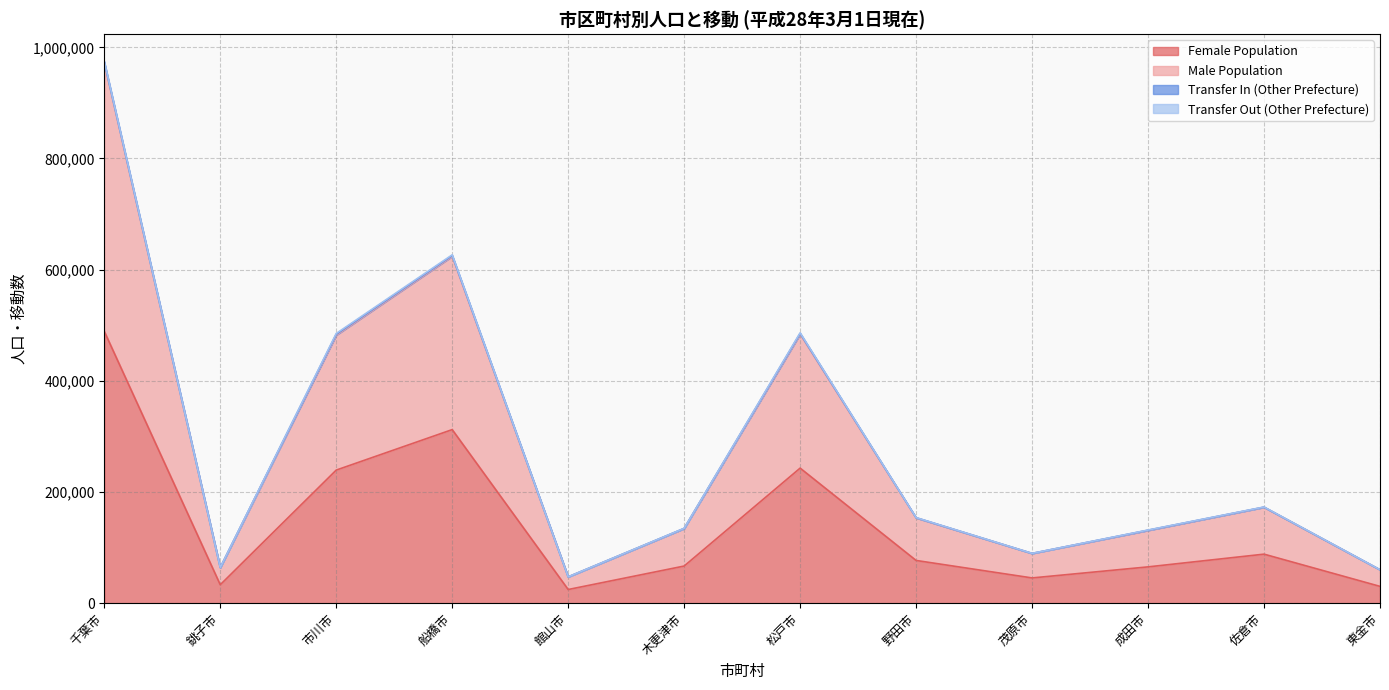

What position from the right is 野田市?

5